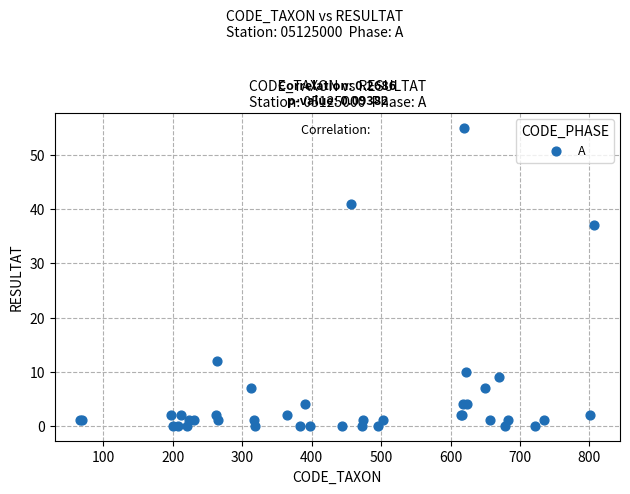

What Y value in the scatter plot is closest to 27?

37